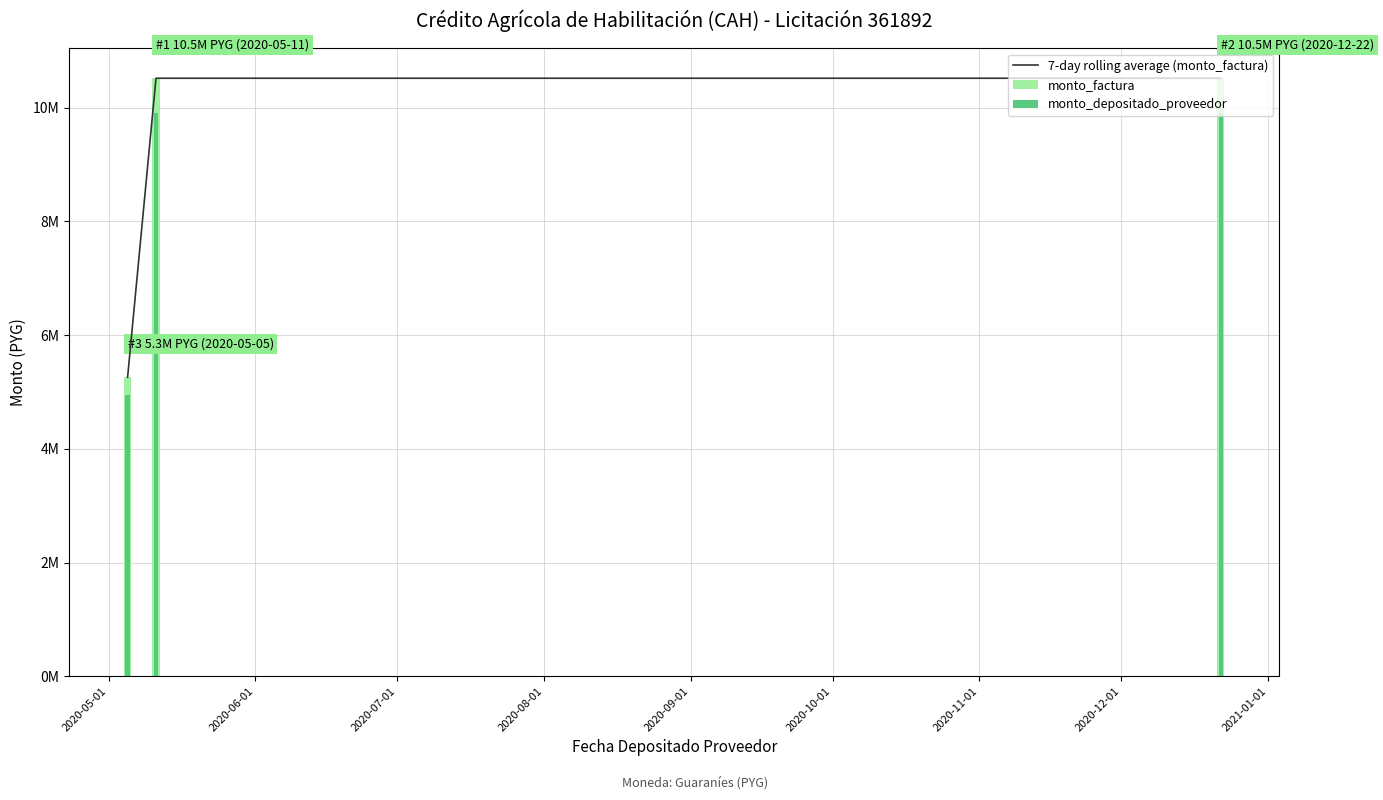

What is the minimum value for monto_depositado_proveedor?

4954537